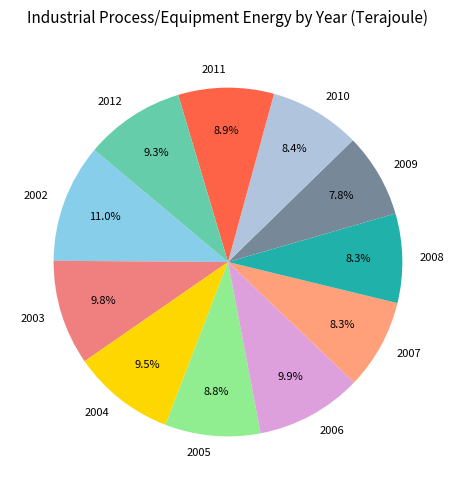

Is the sum of 2006 and 2010 greater than half?

No